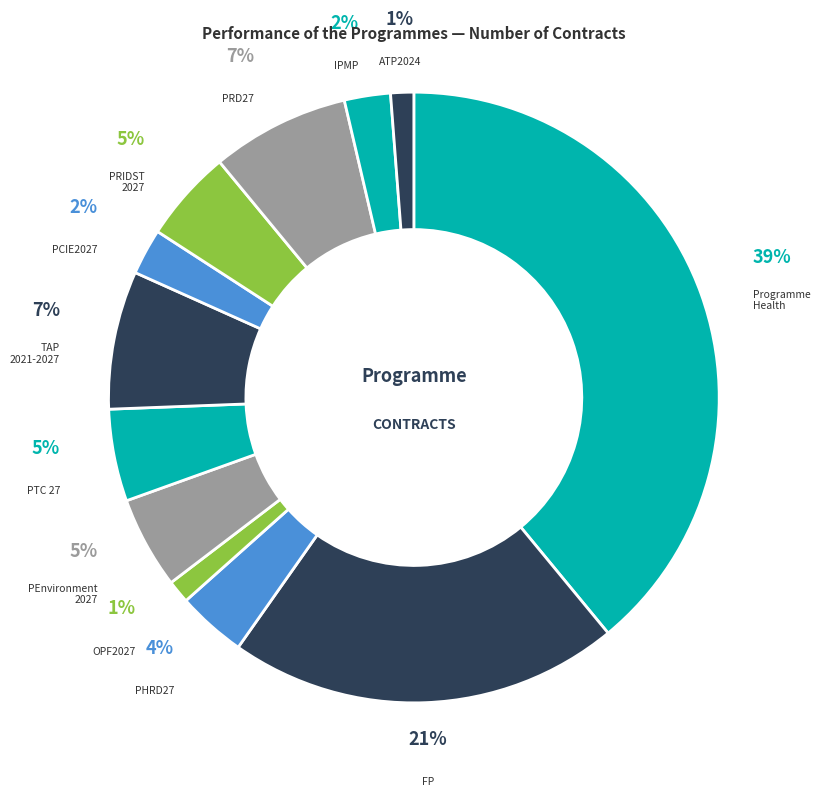

Does any single category account for the majority?

No